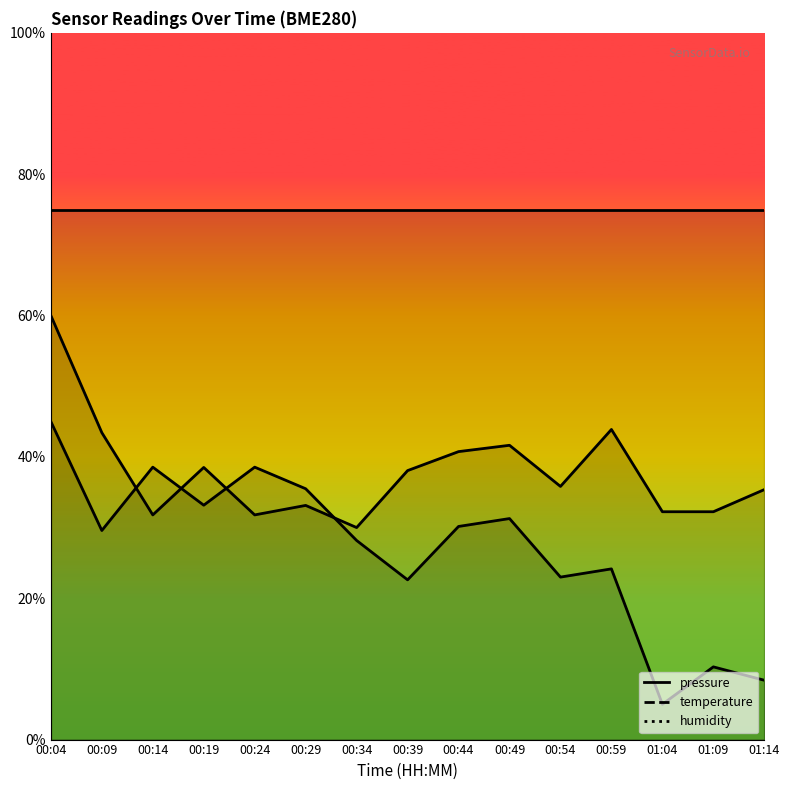

Is this an area chart (filled region under the line)?

No